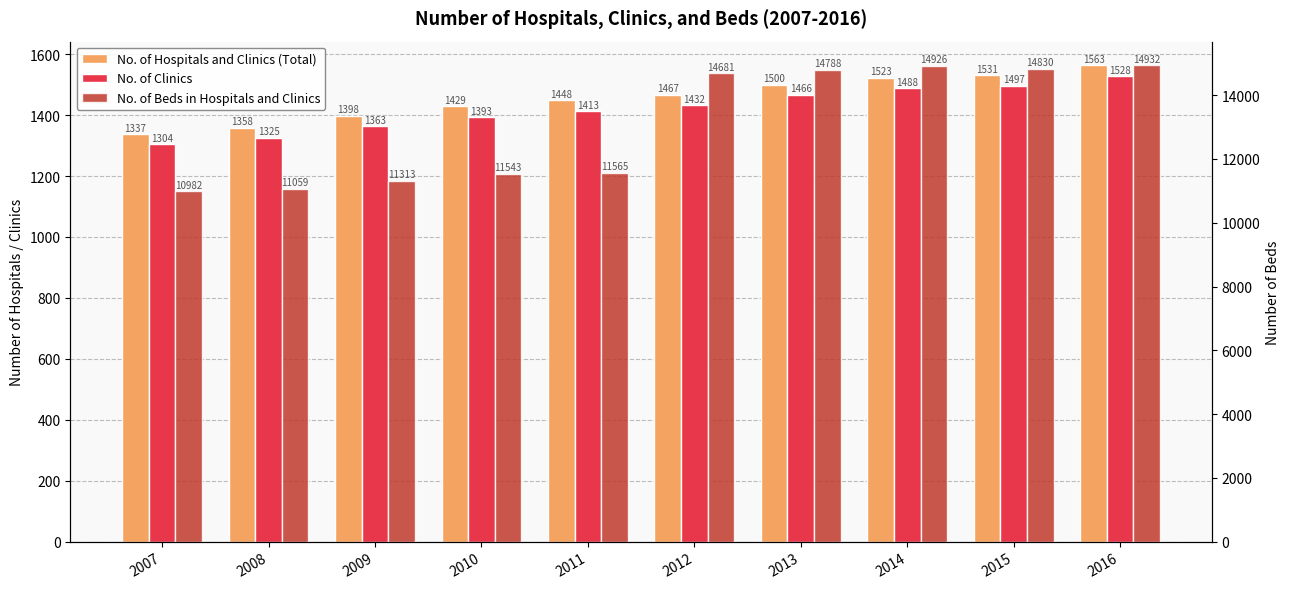

Is it true that No. of Beds in Hospitals and Clinics equals 4842 at 2009?

False